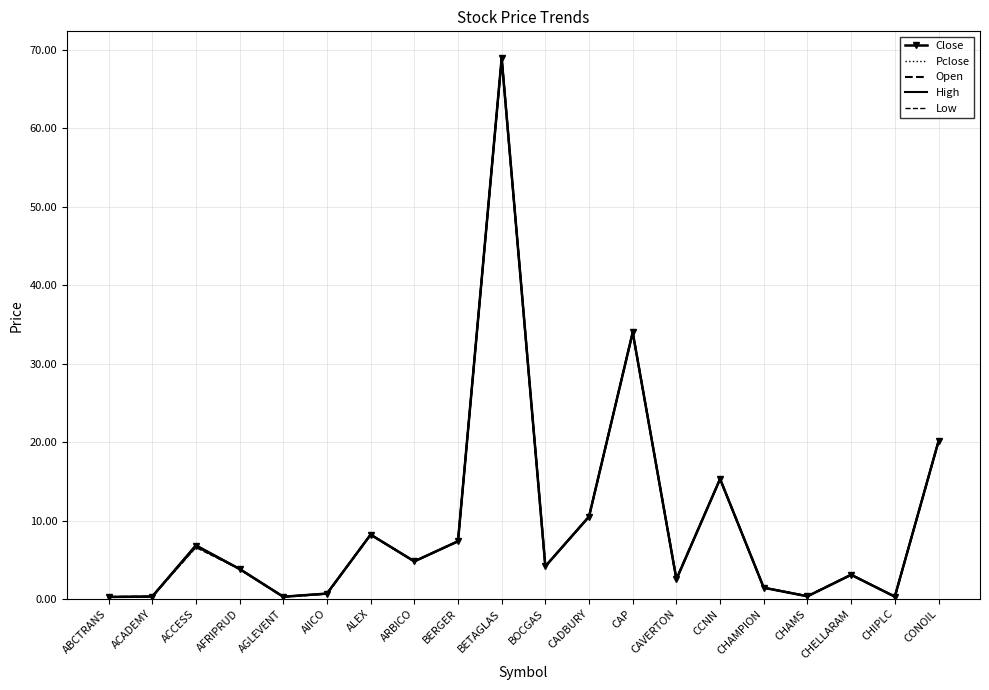

At which label does Close reach its minimum?

ABCTRANS